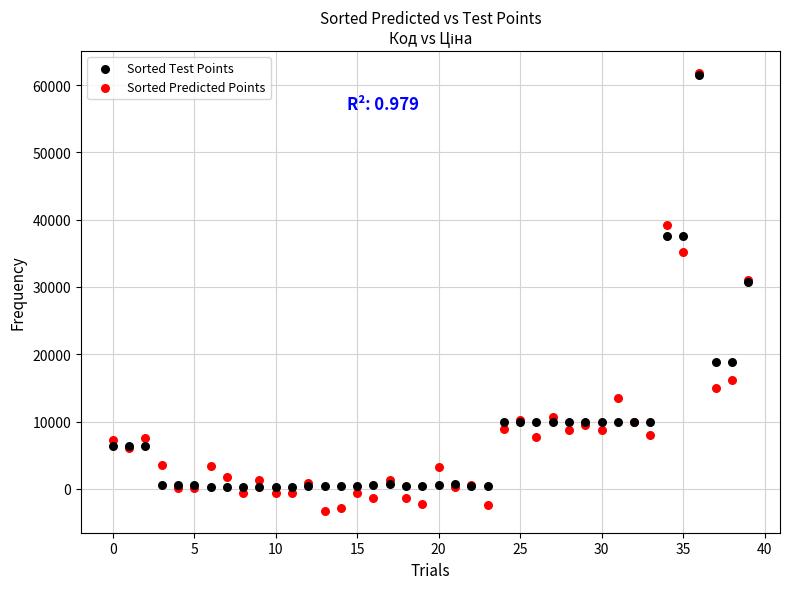

What are all the series names shown in the legend?

Sorted Test Points, Sorted Predicted Points